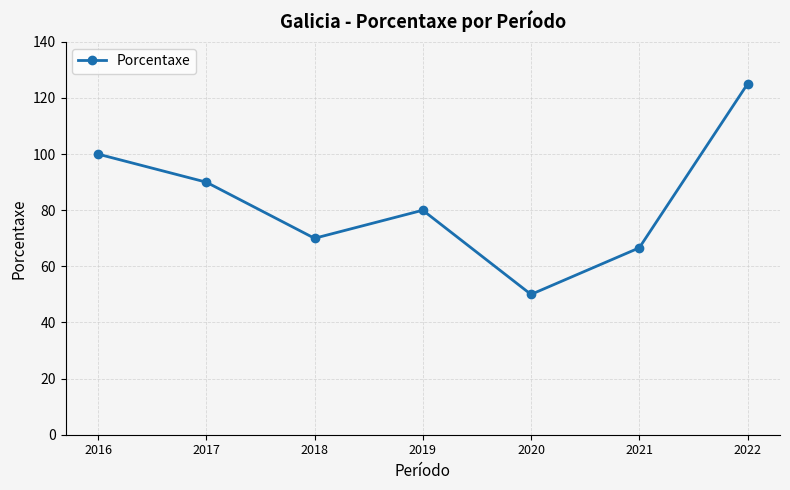

What is the ratio of the value at 2021 to the value at 2019?

0.8